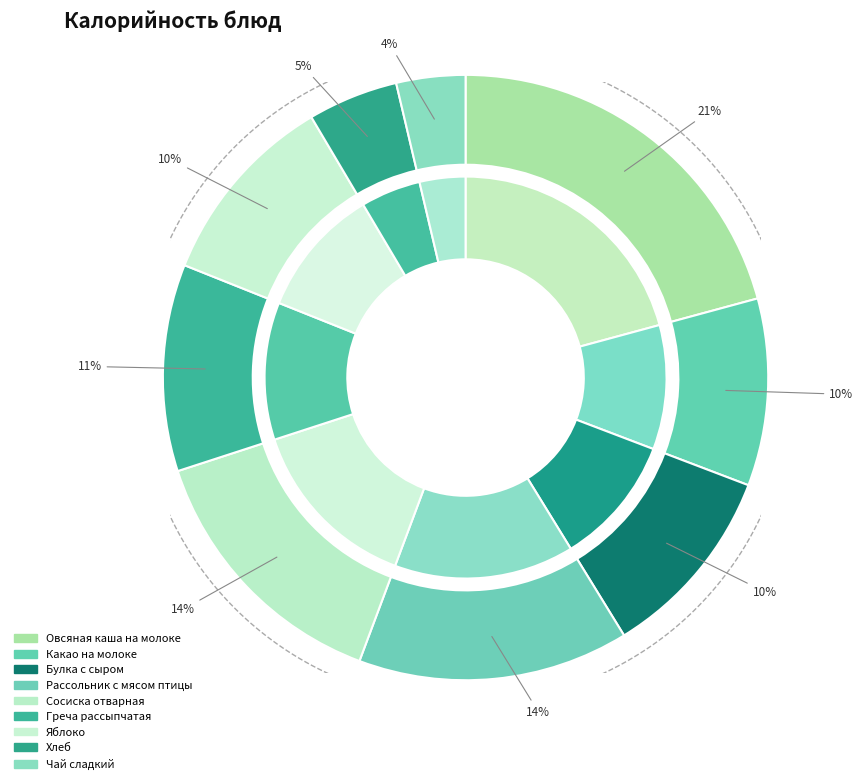

To the nearest percent, what is the difference between the largest and smallest slice percentages?

17%